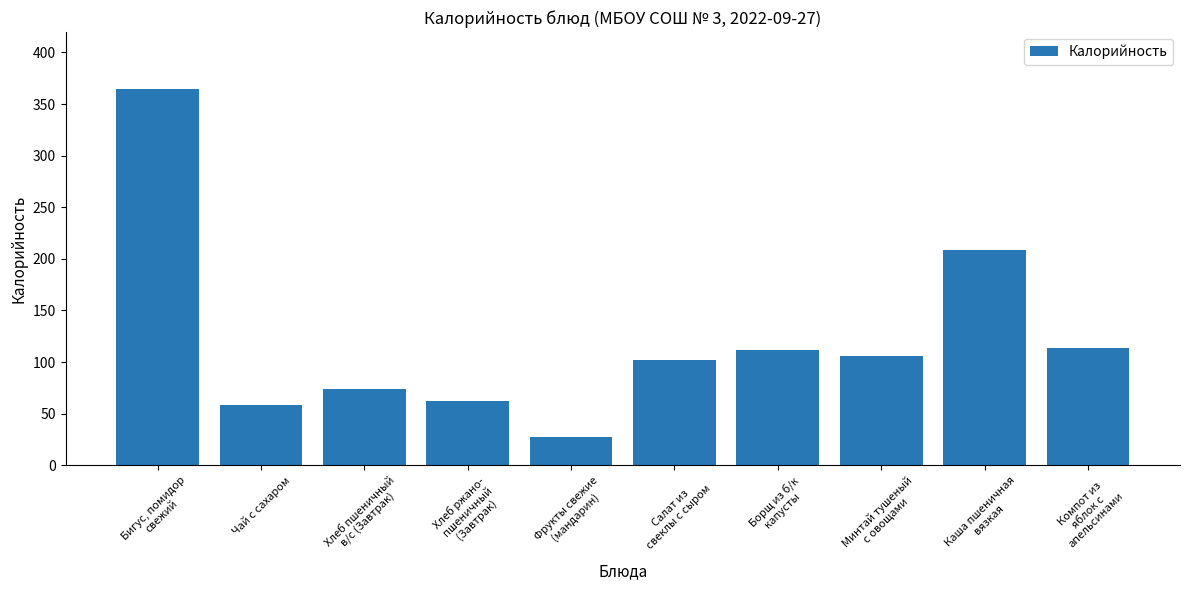

Which label corresponds to the largest value in the chart?

Бигус, помидор
свежий